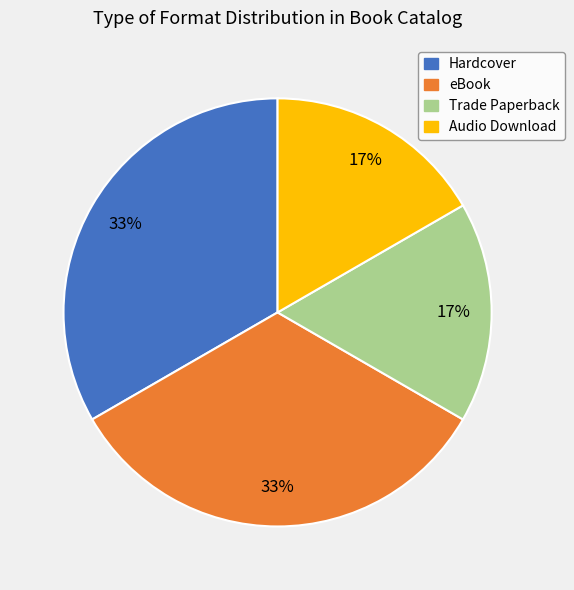

To the nearest percent, what is the average slice percentage?

25%